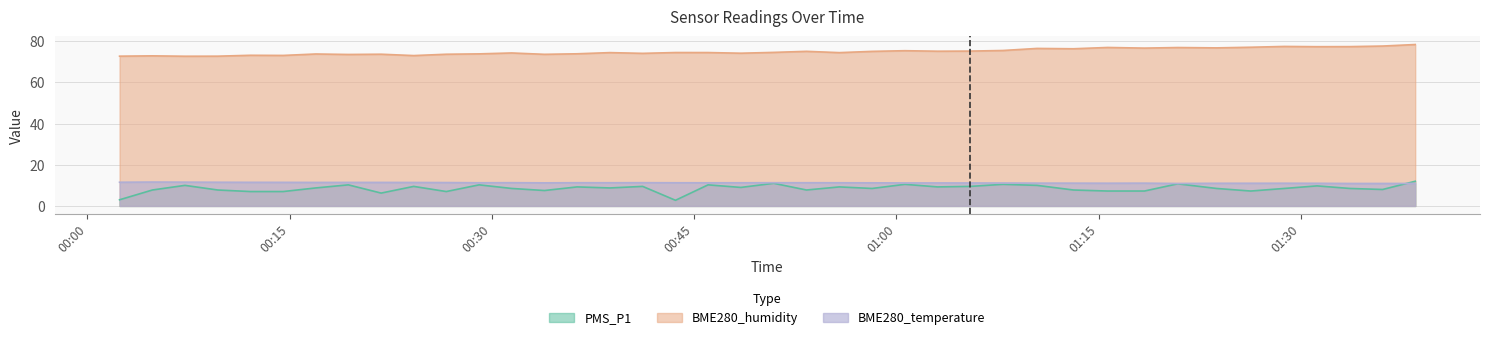

How many interior local valleys does the BME280_humidity series have?

13